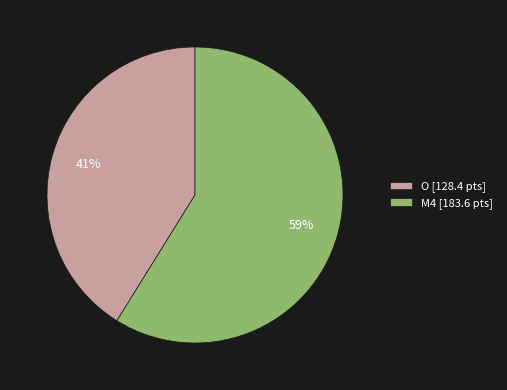

Which category has the smallest portion of the pie?

O